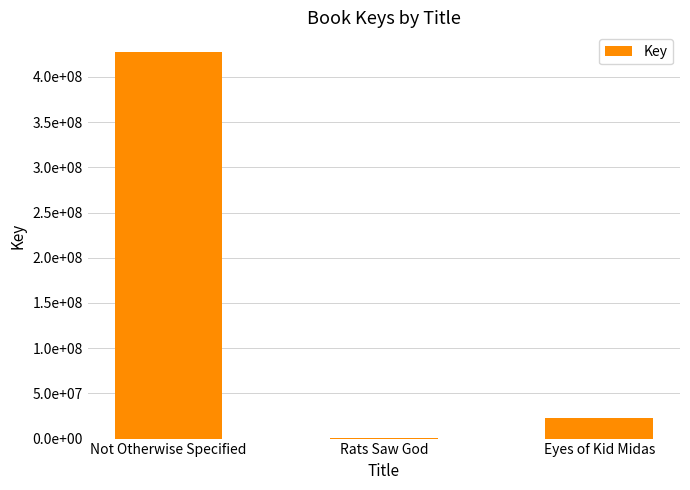

What is the change in value from Not Otherwise Specified to Eyes of Kid Midas?

-404691010